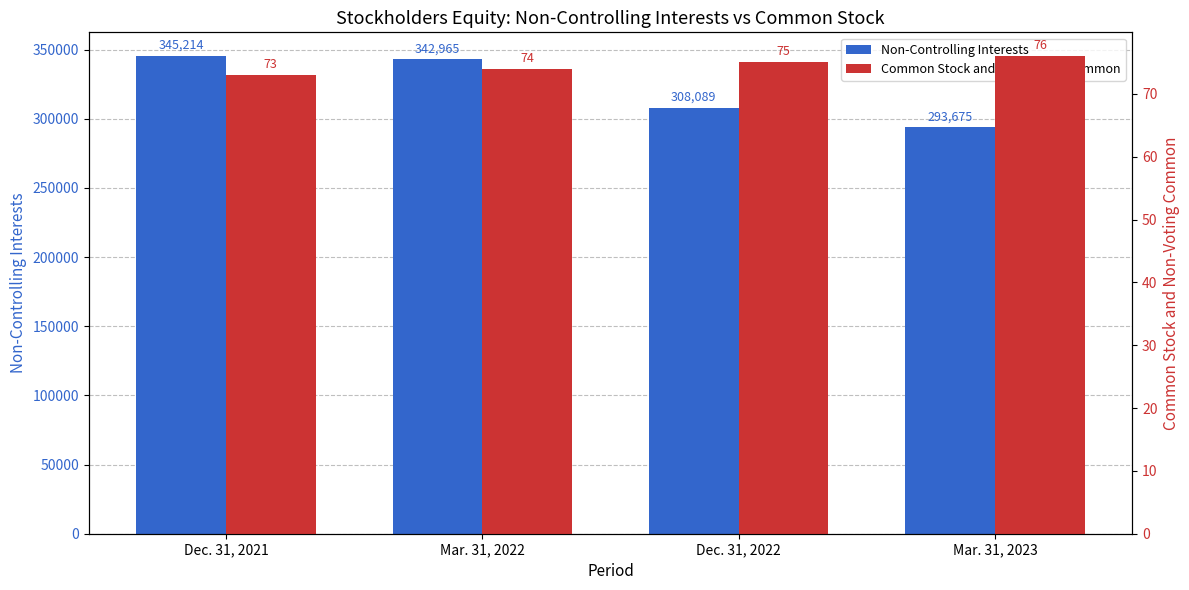

Is the value of Non-Controlling Interests at Dec. 31, 2021 greater than the value of Common Stock and Non-Voting Common at Mar. 31, 2023?

Yes